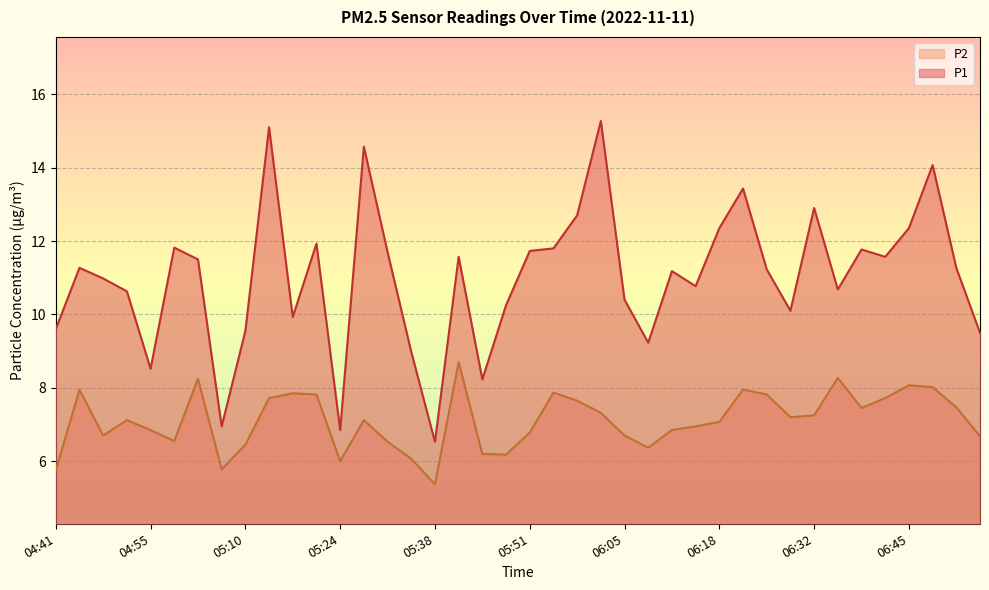

True or false: P1 and P2 cross at least once.

False